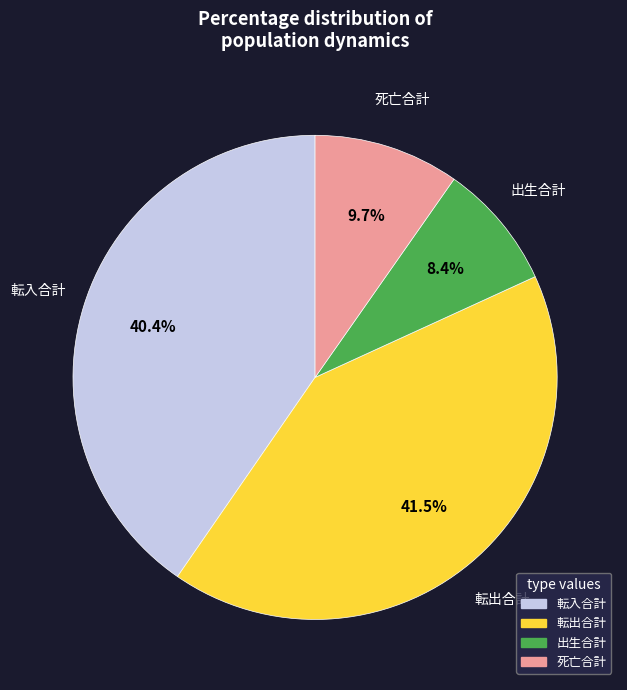

Is there any slice that represents more than half of the pie?

No